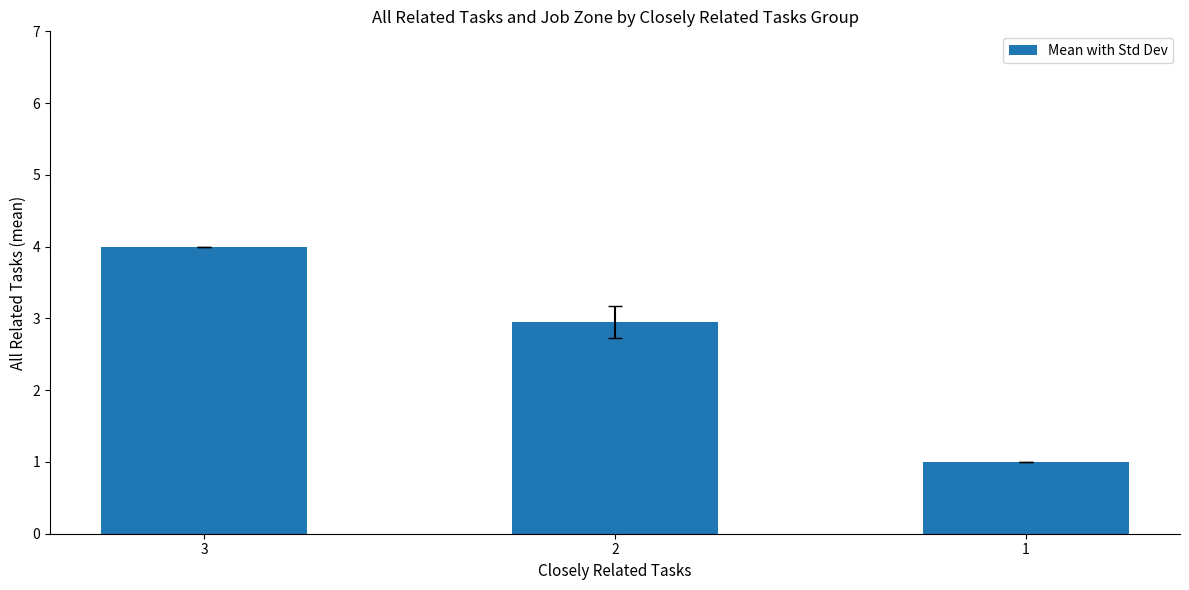

What is the value of the 2nd bar from the left?

3.0